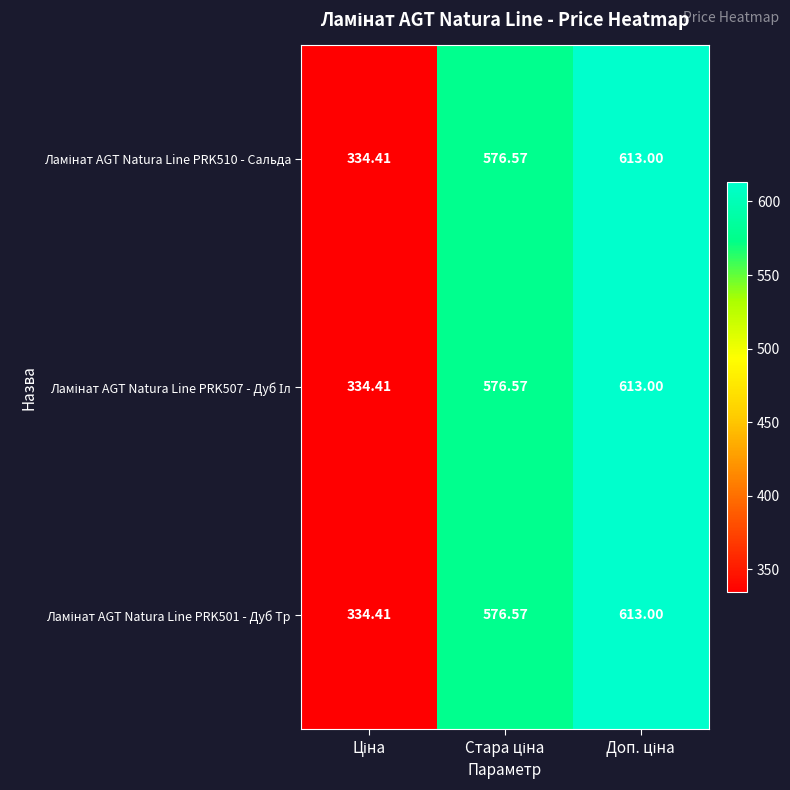

How many categories are shown in the chart?

3